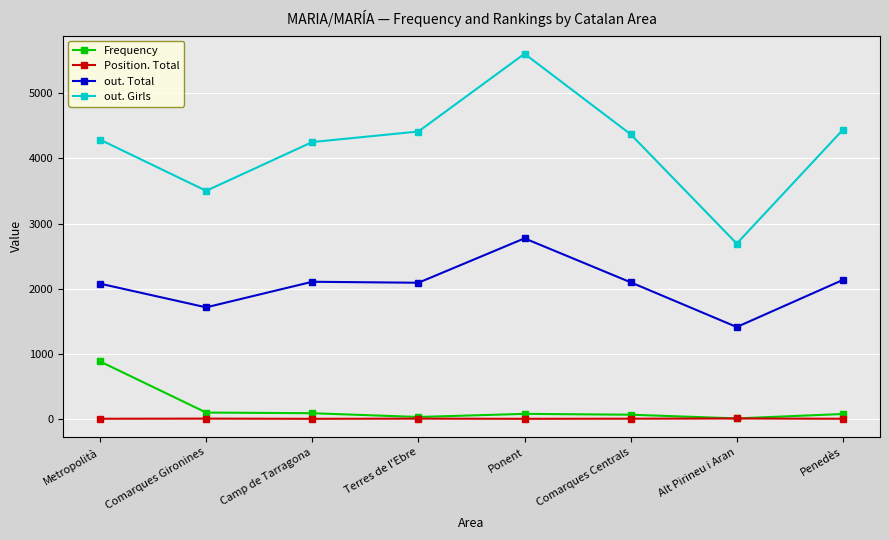

What position from the right is Terres de l'Ebre?

5